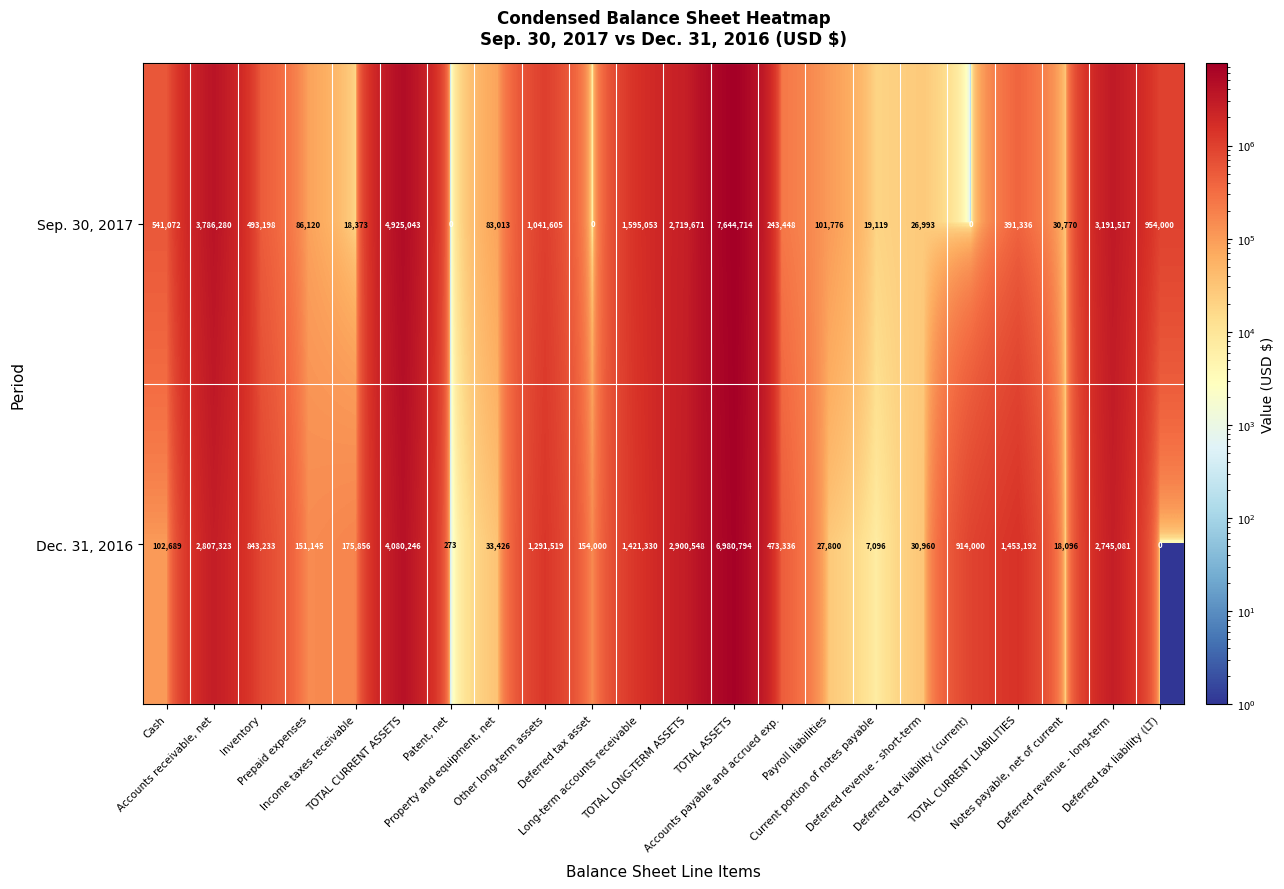

What is the difference between the maximum and second lowest values in the Sep. 30, 2017 series?

7644714